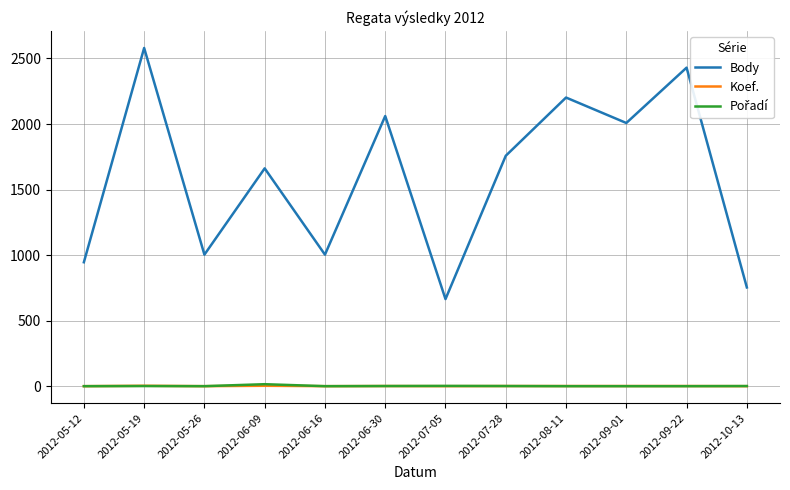

What is the spread (max minus min) of values at 2012-05-19?

2578